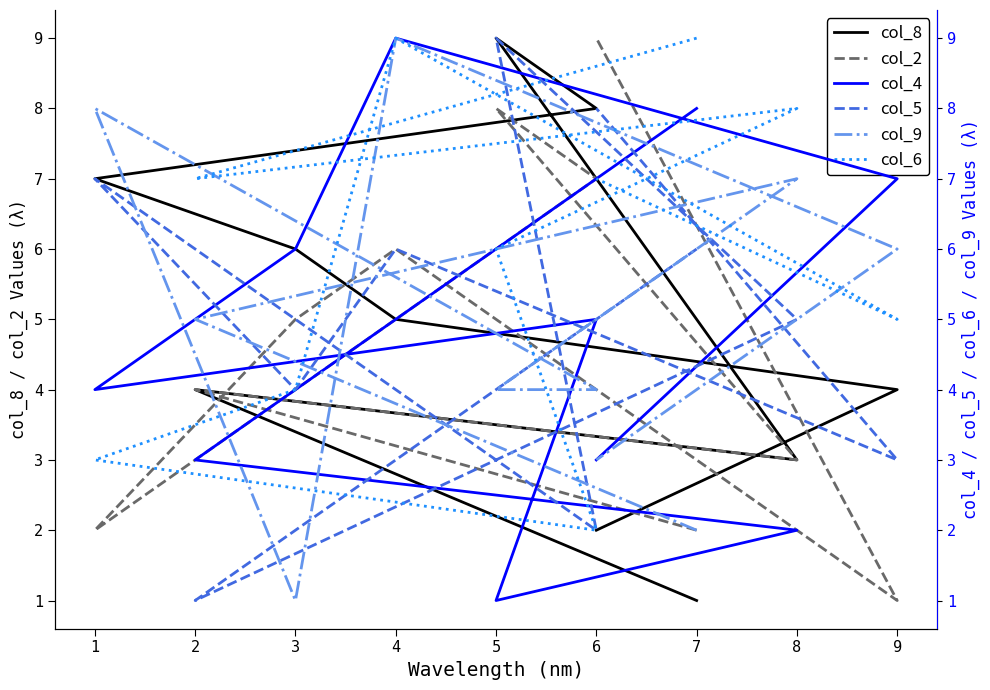

The col_6 series shows 14 at 8. True or false?

False